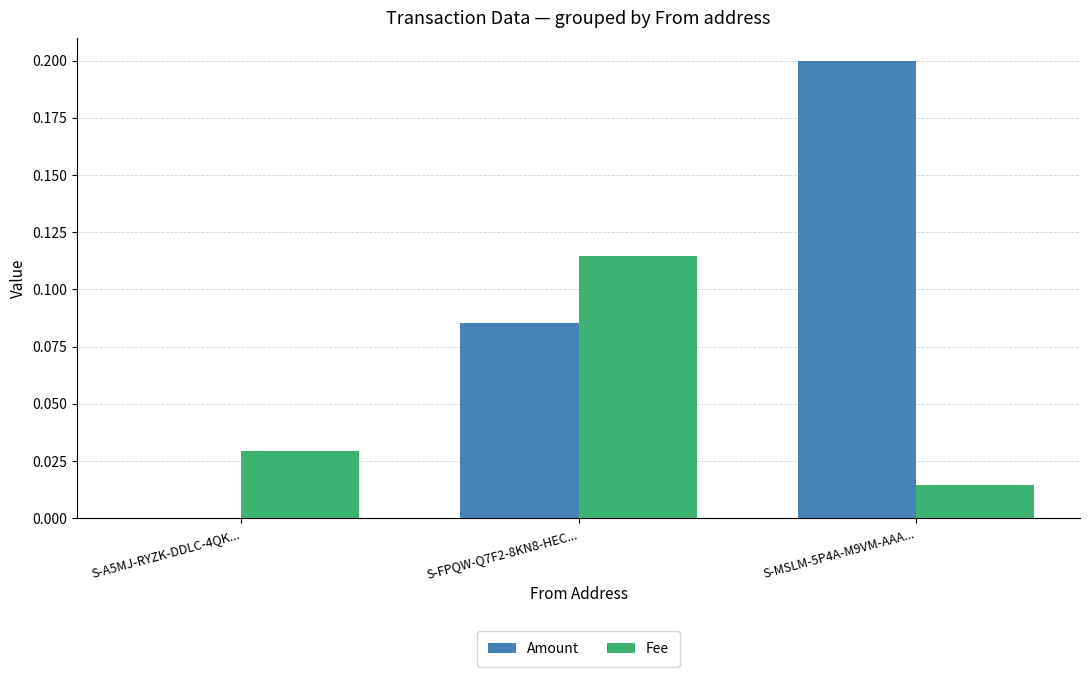

Which category has the highest value in the Fee series?

S-FPQW-Q7F2-8KN8-HEC...